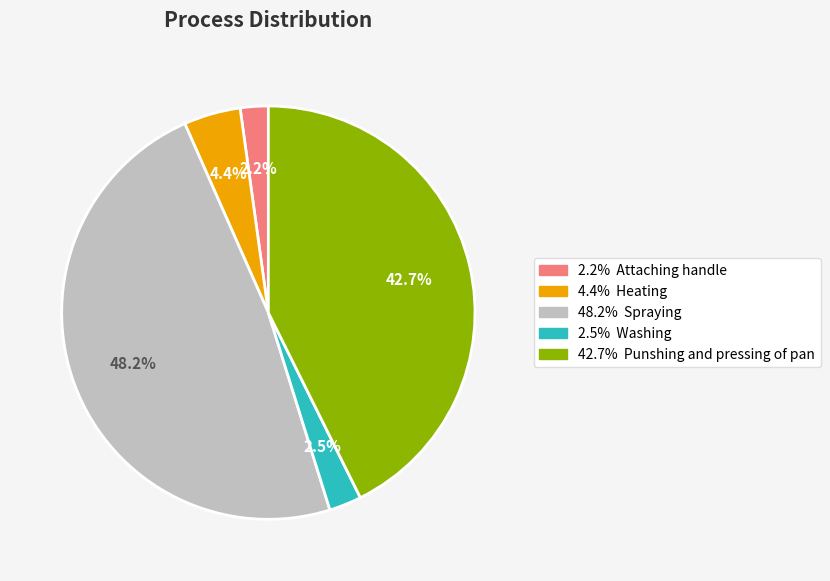

Is there any slice that represents more than half of the pie?

No